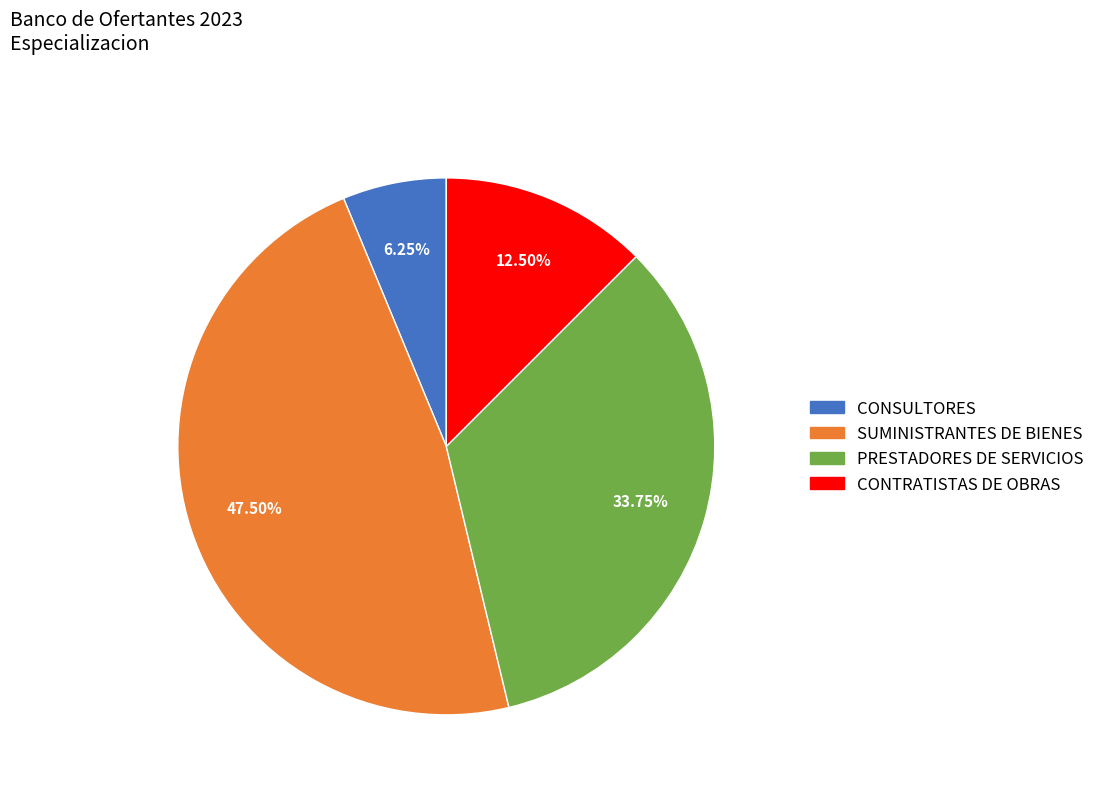

Combined, do CONTRATISTAS DE OBRAS and CONSULTORES account for over 50%?

No